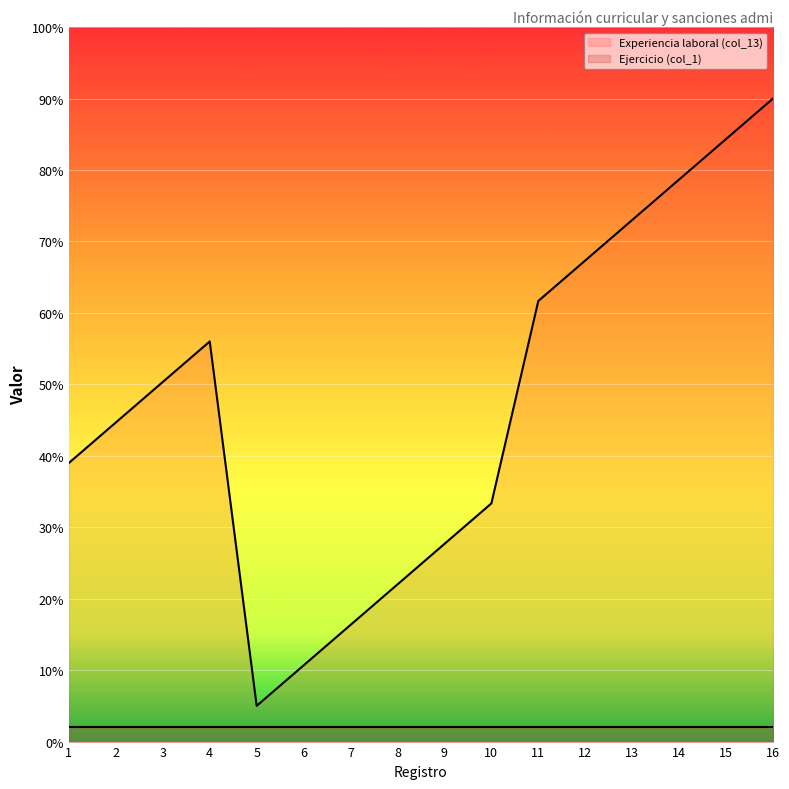

Where does the data first go above 50?

3